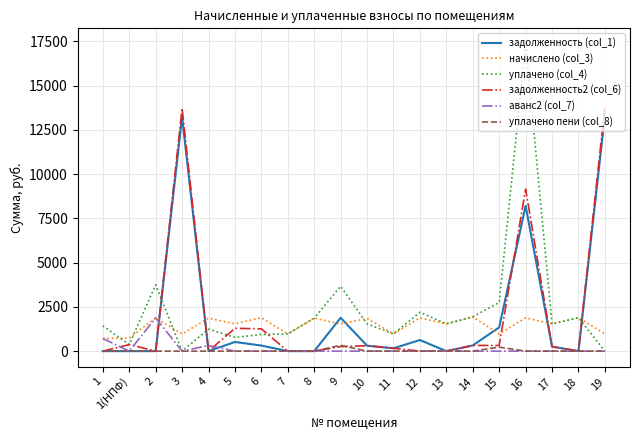

What is the difference between the maximum and minimum values in the задолженность2 (col_6) series?

13817.7